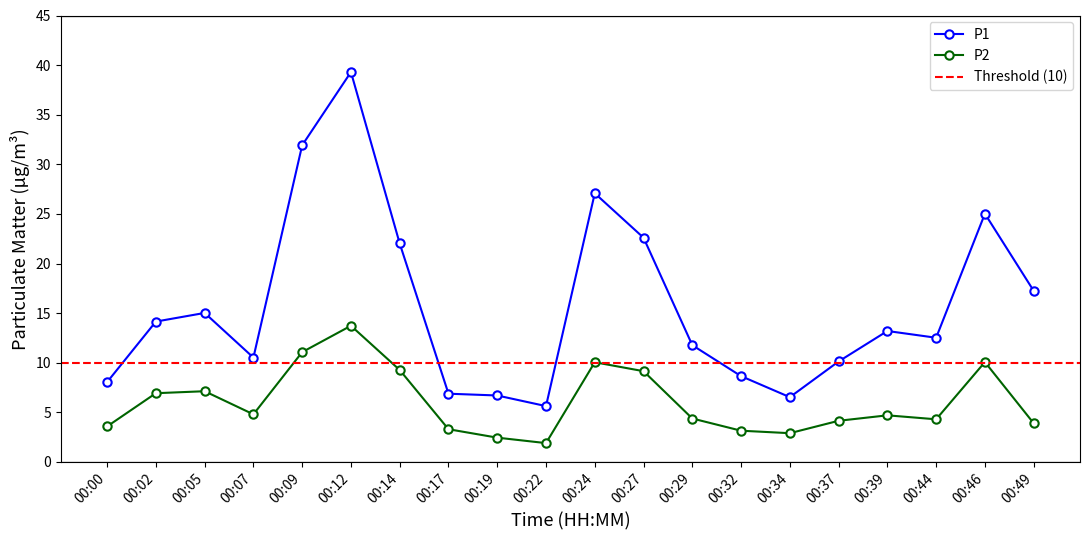

Which category has the lowest value across all series?

00:22